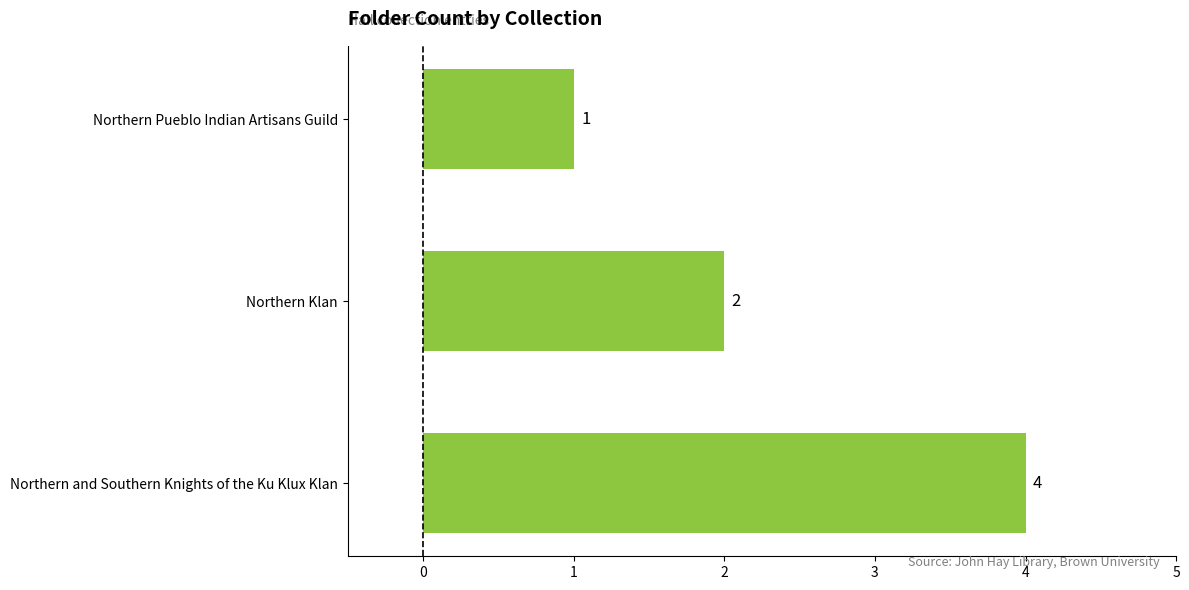

Is it true that the value at Northern Klan is 3?

False